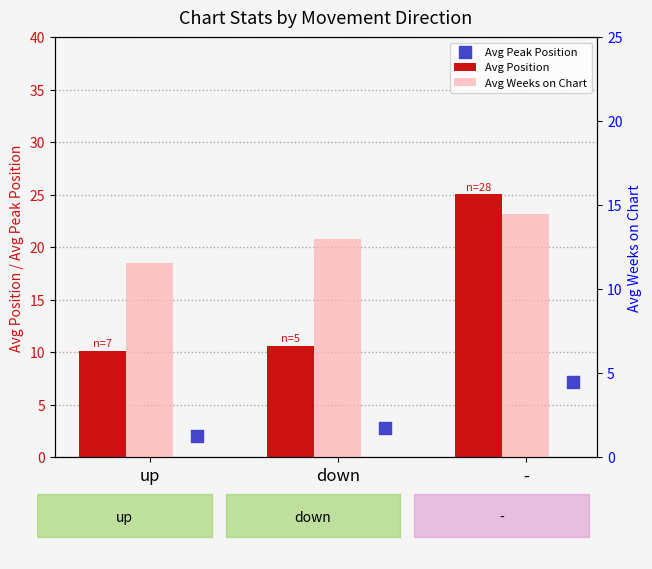

At how many categories does at least one series exceed 17?

1